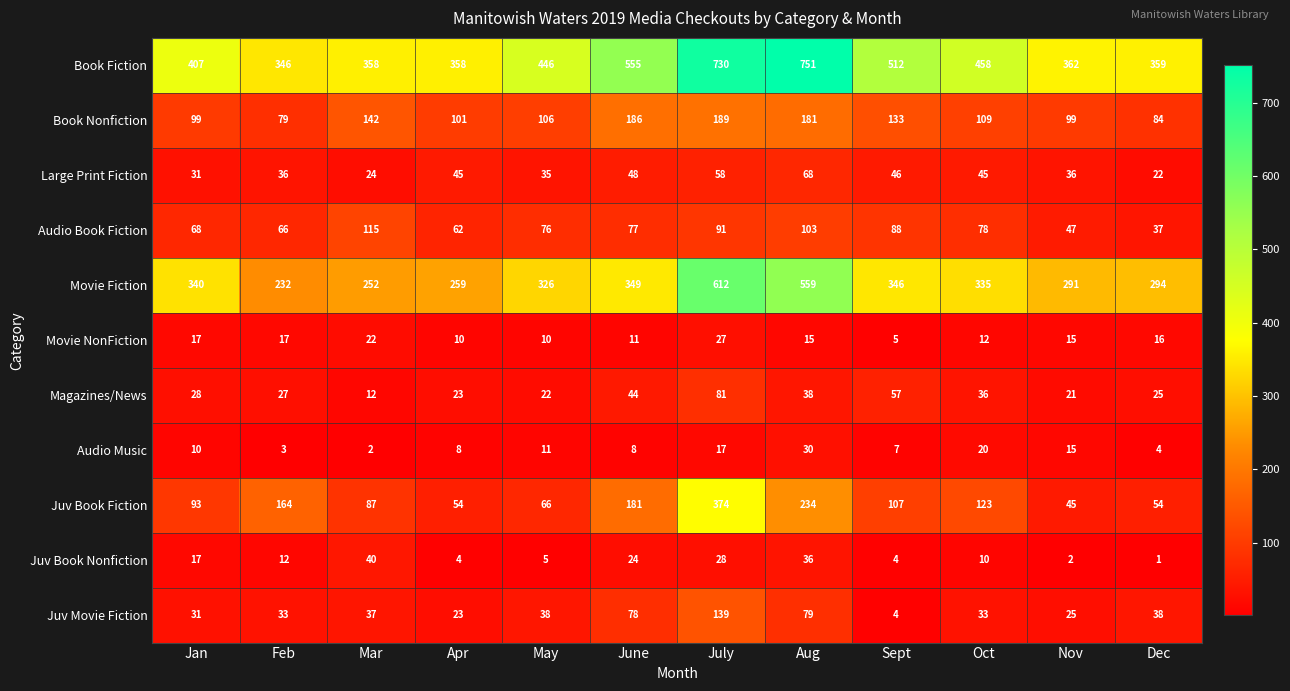

What is the difference between the maximum and minimum values in the Book Nonfiction series?

110